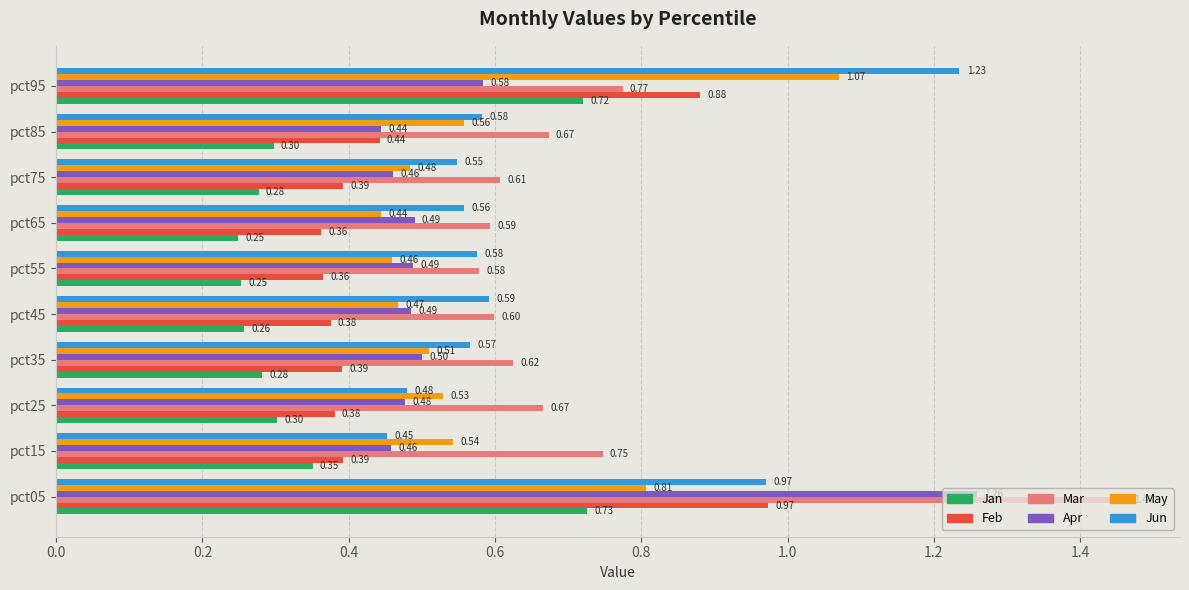

Rank the series by their maximum value, from lowest to highest.

Jan, Feb, May, Jun, Apr, Mar